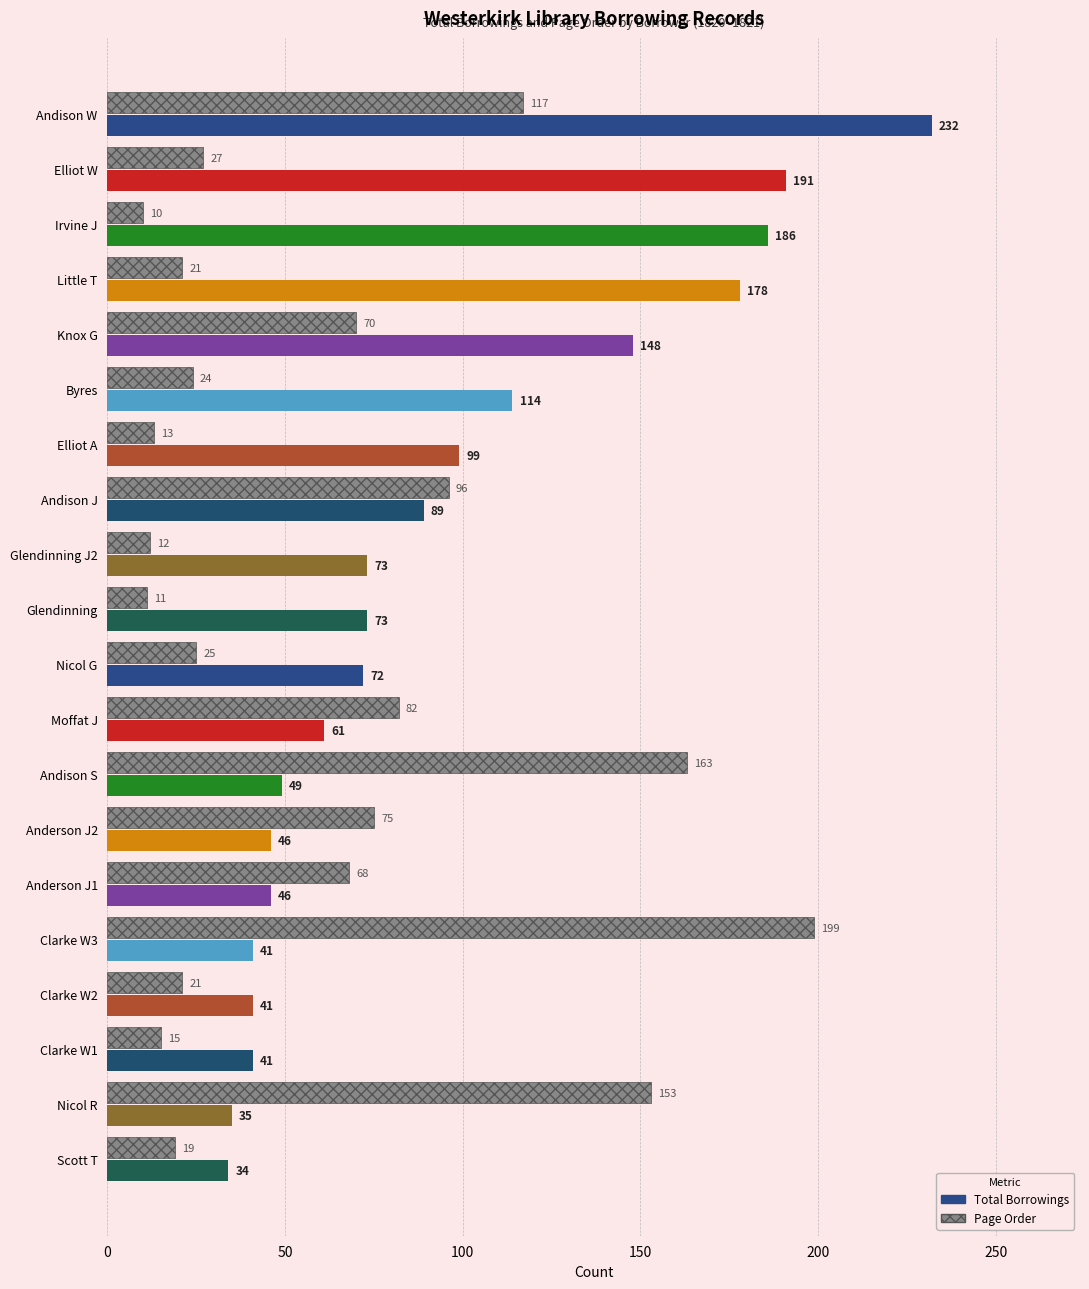

The Total Borrowings series shows 89 at Andison J. True or false?

True